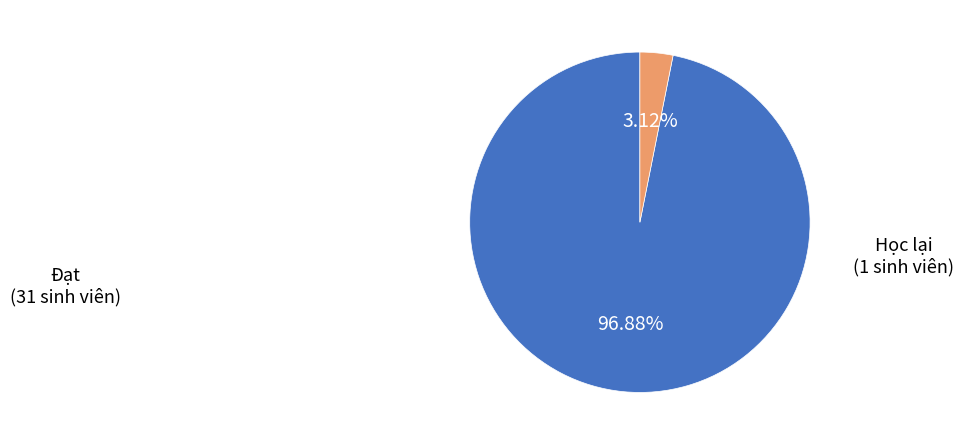

To the nearest percent, what is the difference between the largest and smallest slice percentages?

94%